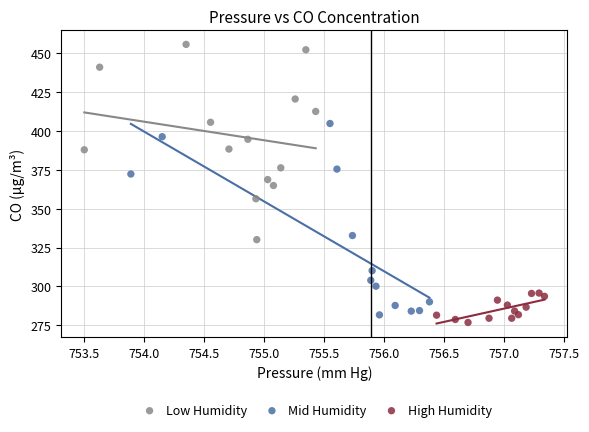

What are all the series names shown in the legend?

Low Humidity, Mid Humidity, High Humidity